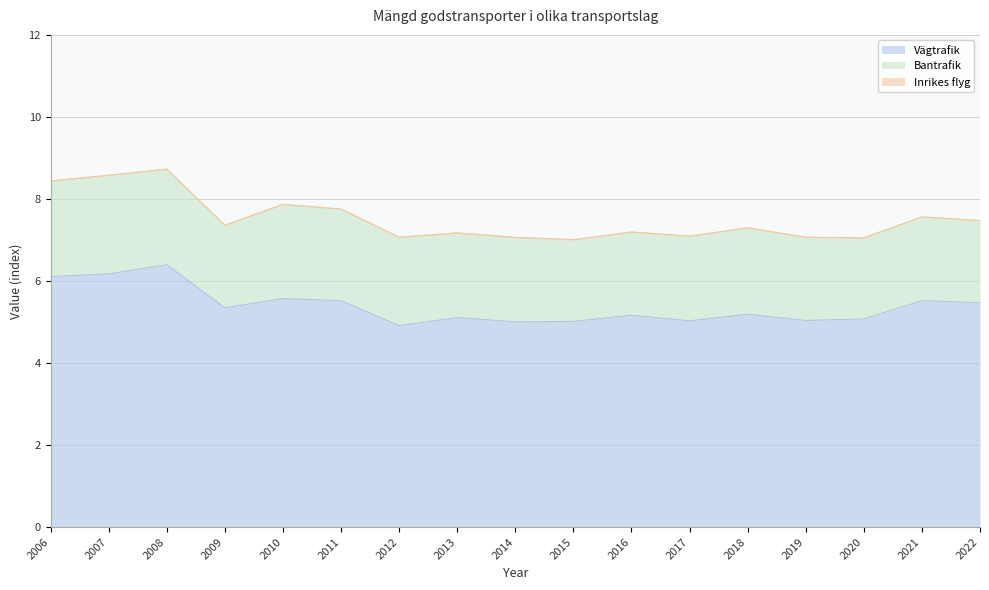

How many data points in Bantrafik are above 2?

14